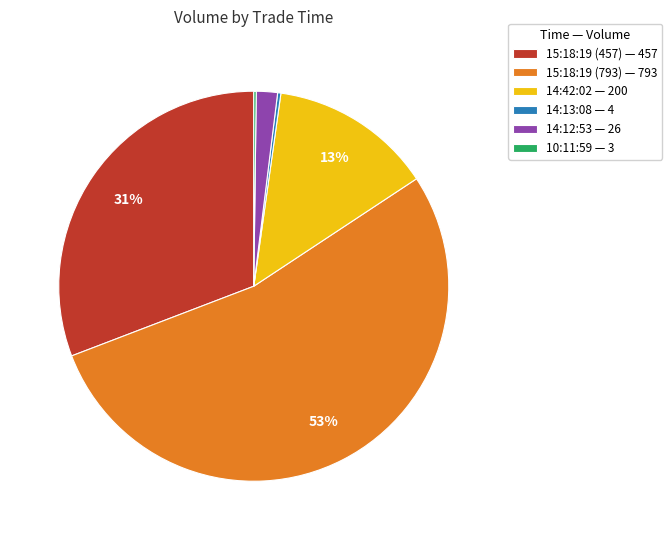

To the nearest percent, what percentage of the pie is 14:42:02 — 200?

13%